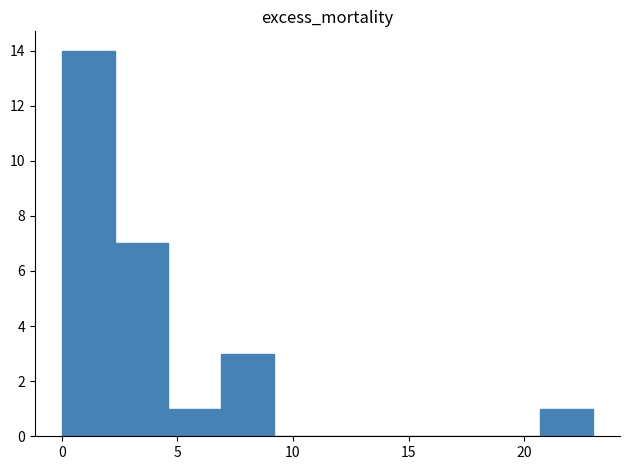

Reading left to right, transcribe this chart: for each bar, give the range it covers on the x-axis and its height. Neither the bar edges nor the heights are printed on the chart, so give them approximately, as read against the axes.

0.0 to 2.3: 14
2.3 to 4.6: 7
4.6 to 6.9: 1
6.9 to 9.2: 3
9.2 to 11.5: 0
11.5 to 13.8: 0
13.8 to 16.1: 0
16.1 to 18.4: 0
18.4 to 20.7: 0
20.7 to 23.0: 1